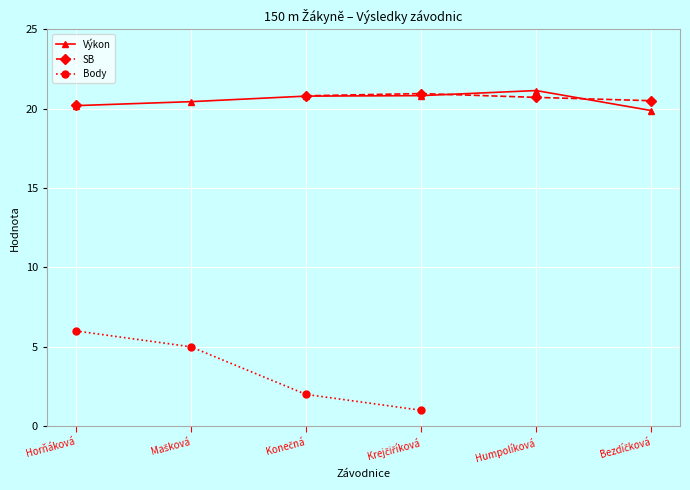

True or false: SB and Výkon cross at least once.

True